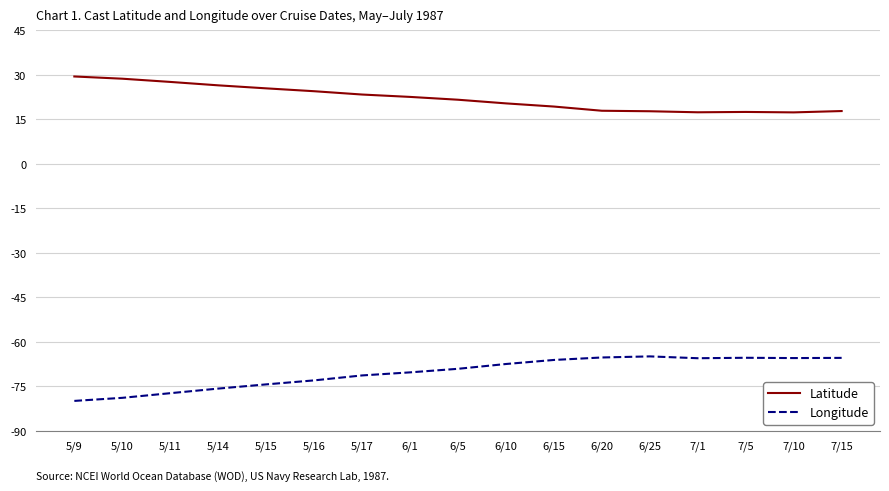

What is the lowest value of the Latitude series?

17.3